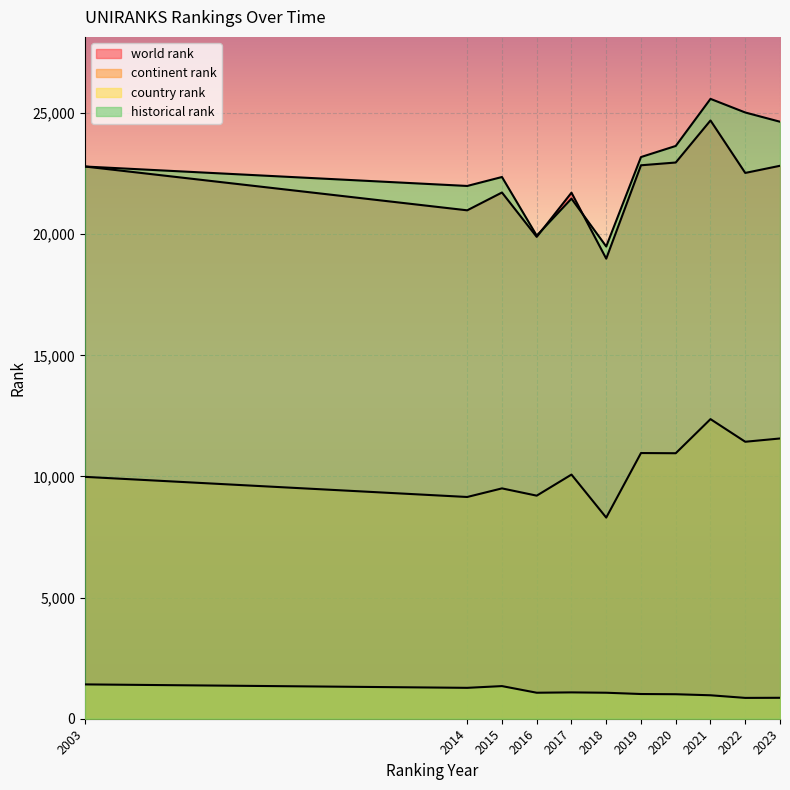

Which has a higher value, 2019 or 2022?

2019